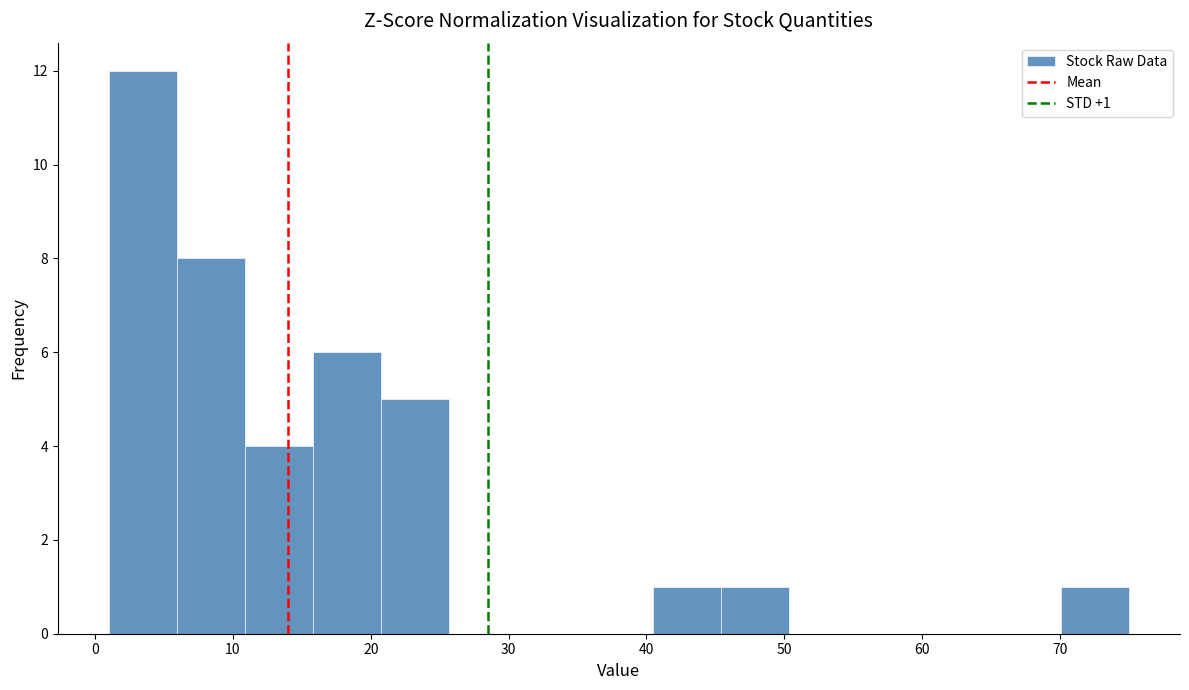

Over which range of the x-axis is the bar tallest?

1 to 6